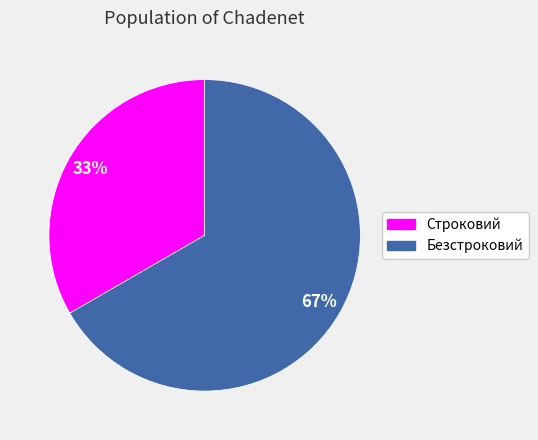

Which slice is the smallest?

Строковий